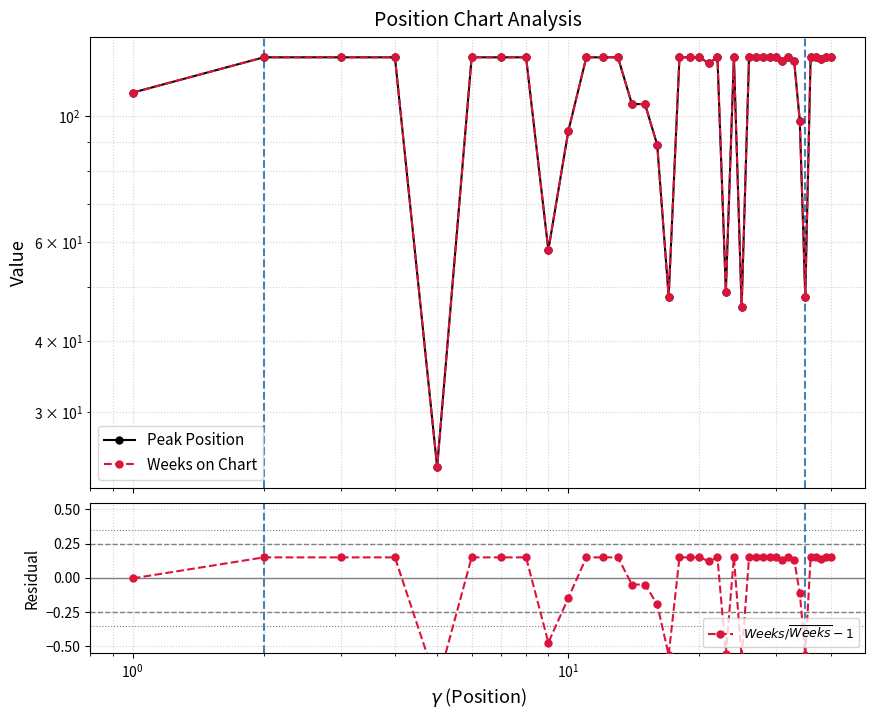

Is the value of Weeks on Chart at 29 greater than the value of Peak Position at 24?

Yes